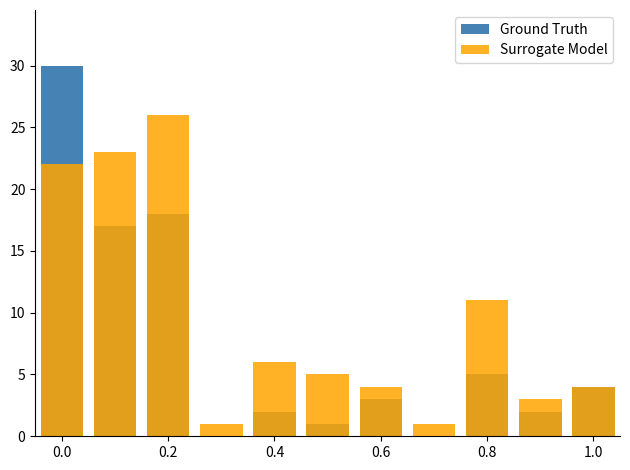

At how many categories does at least one series exceed 16?

3